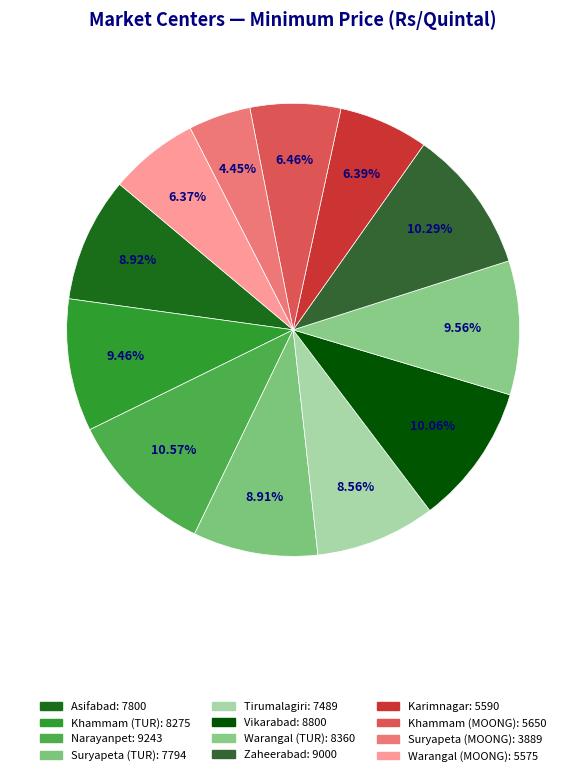

Do Khammam (TUR) and Vikarabad together represent more than half of the pie?

No